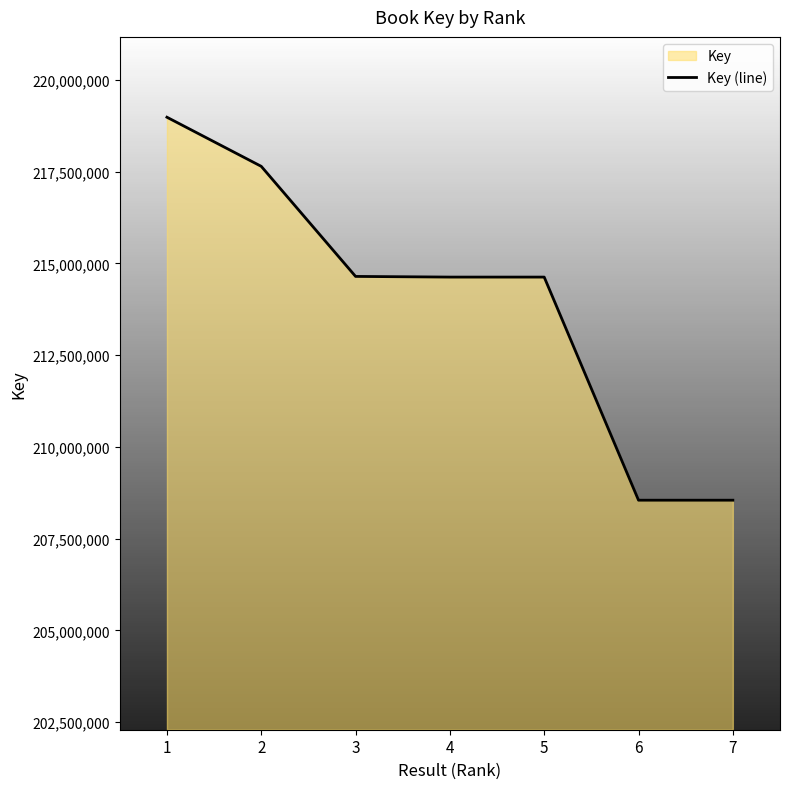

What is the change in value from 3 to 4?

-18141